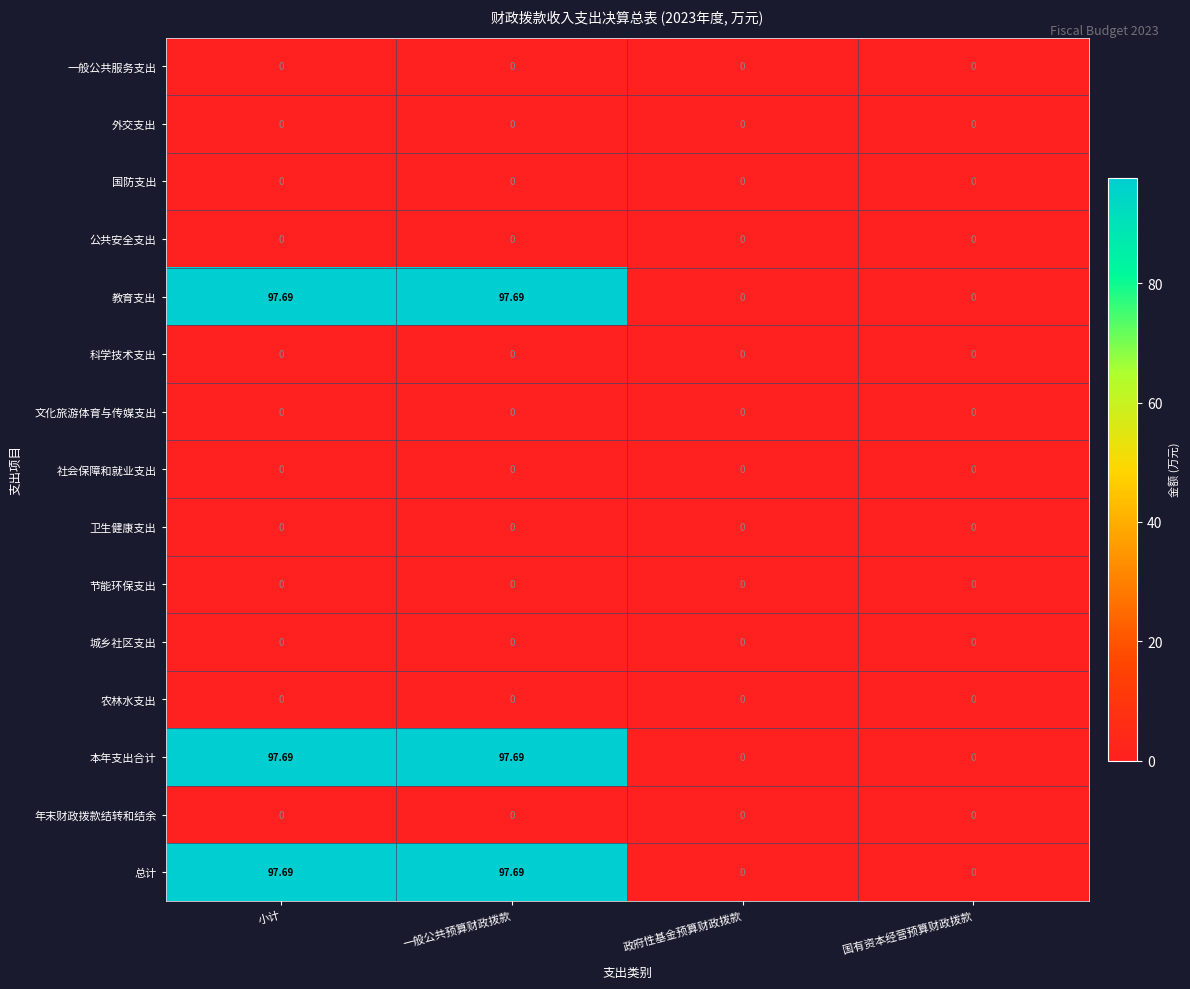

At how many categories does at least one series exceed 92?

2